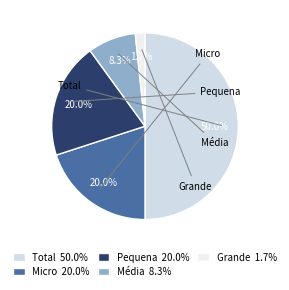

How much of the chart is everything except Pequena?

80.0%